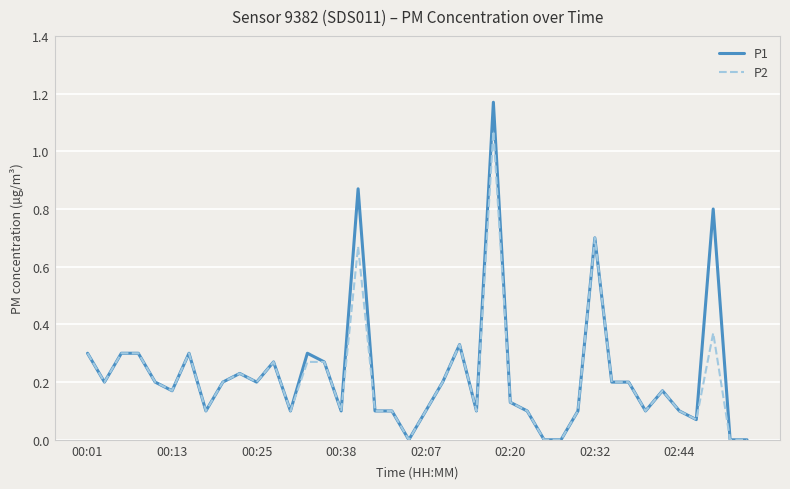

Which series has the largest range (max minus min)?

P1